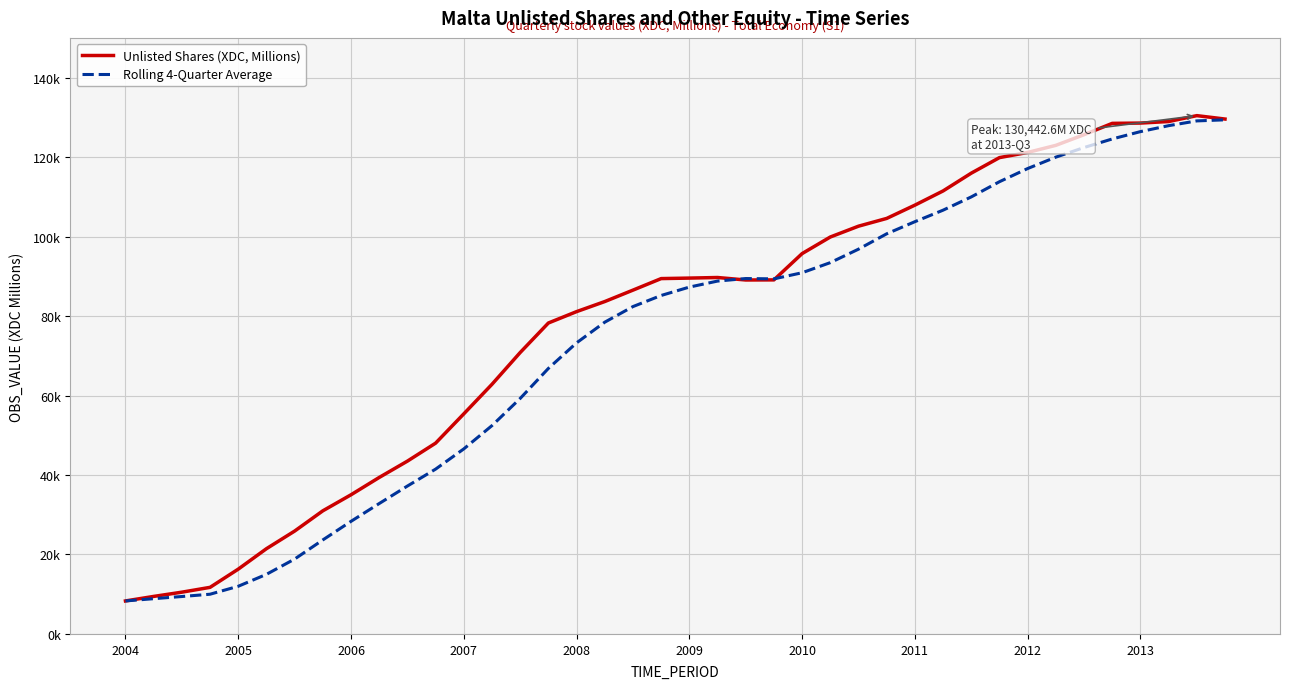

Which series has the largest total across all categories?

Unlisted Shares (XDC, Millions)